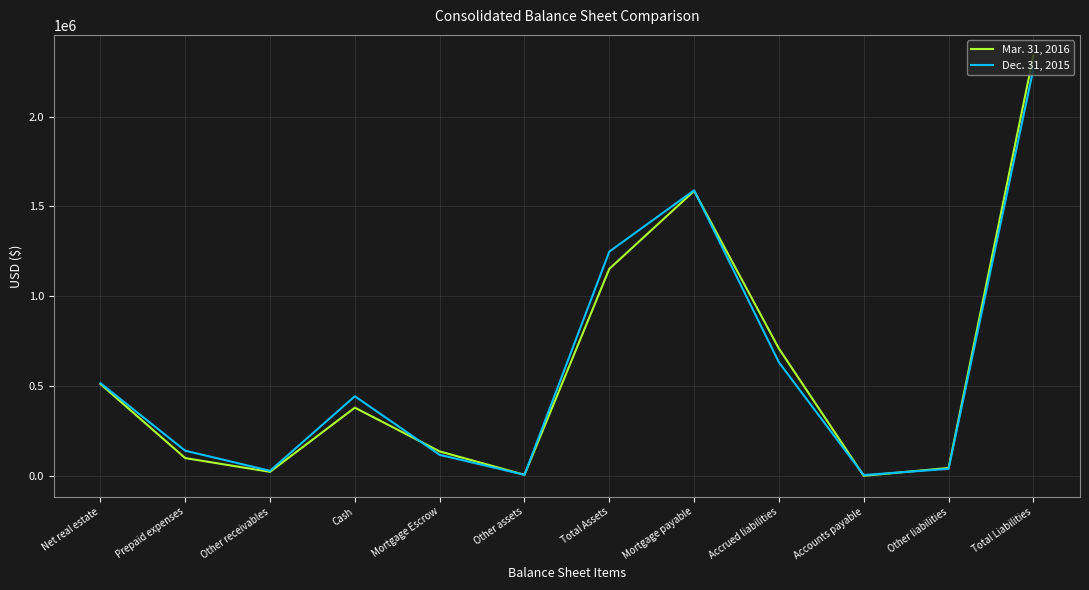

At which category is the sum across all series the highest?

Total Liabilities